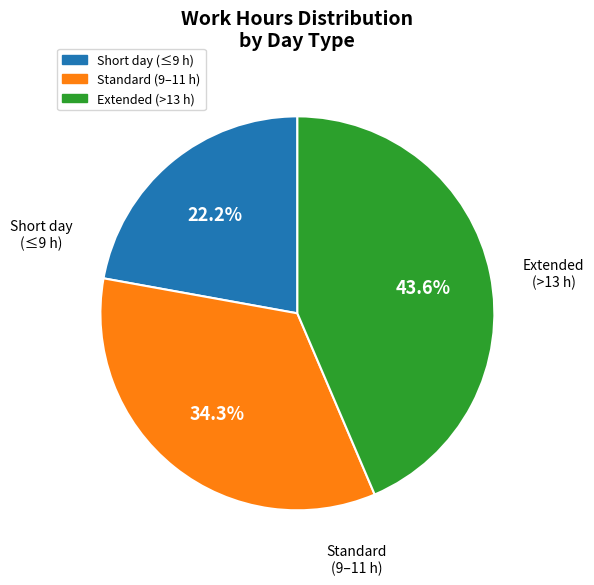

Is there a majority slice in this chart?

No